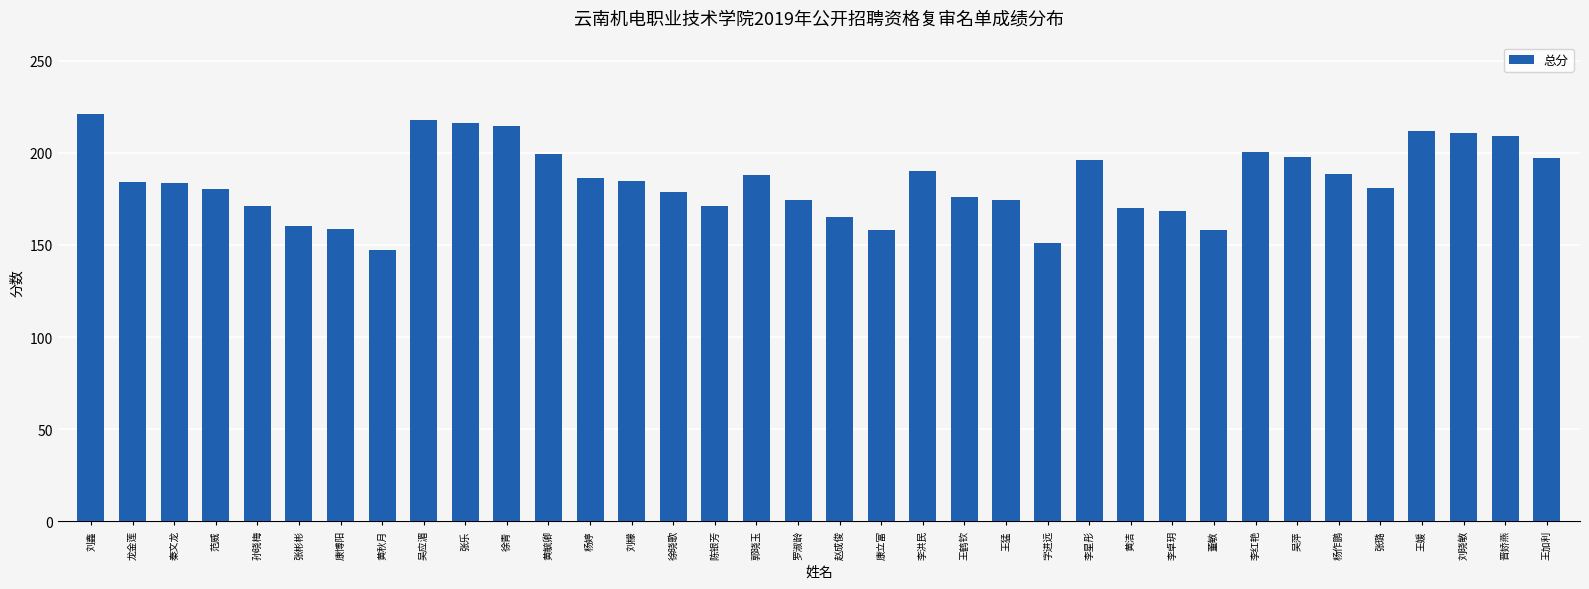

Is it true that the value at 罗淑龄 is 174.2?

True